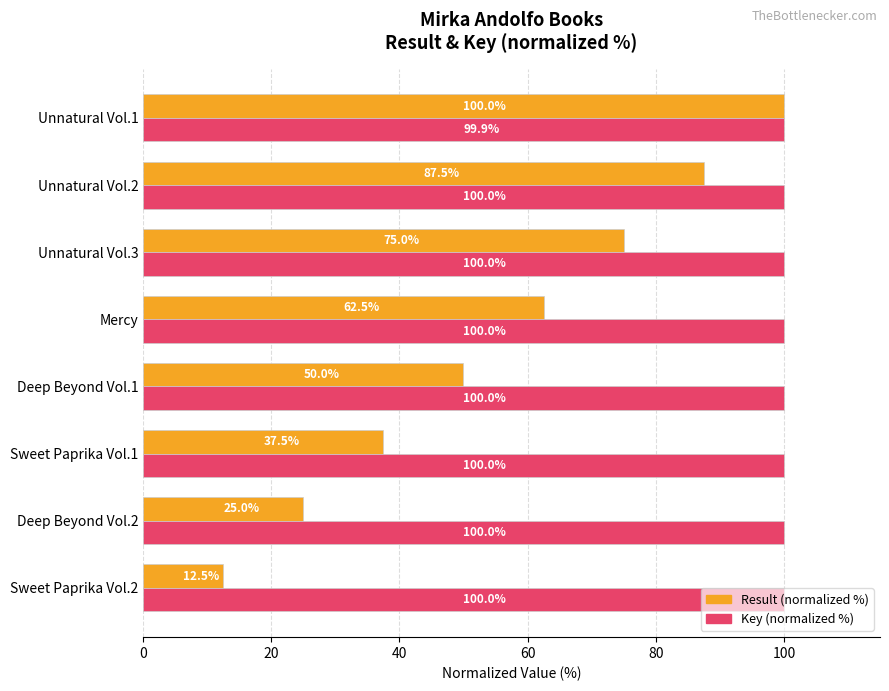

Count the number of categories in the chart.

8